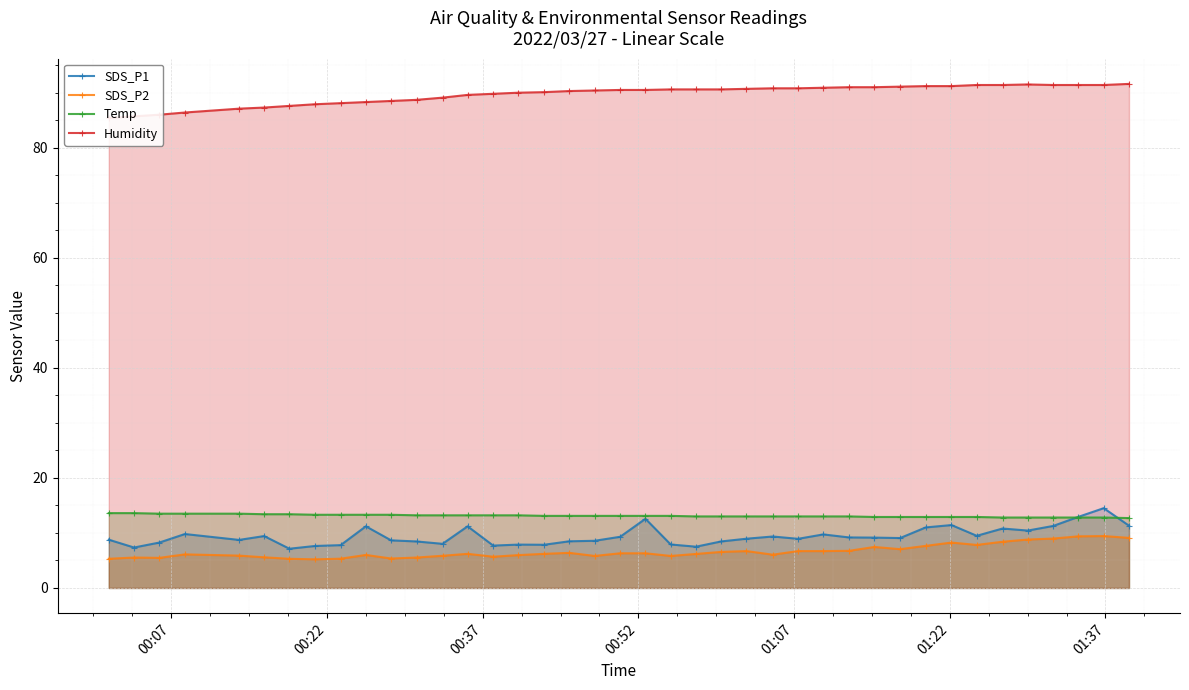

True or false: SDS_P1 has more than 2 points higher than both neighbors.

True